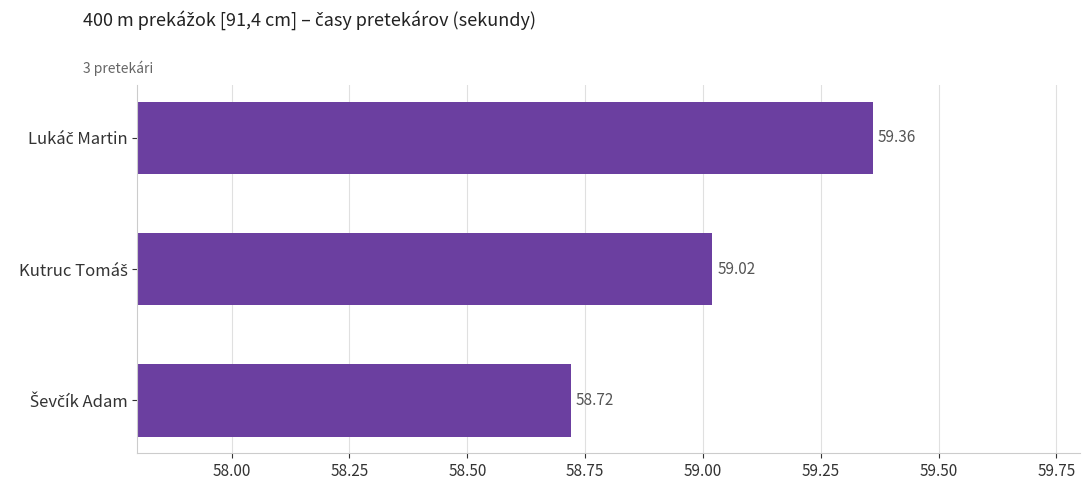

What is the difference between the maximum and minimum values?

0.6